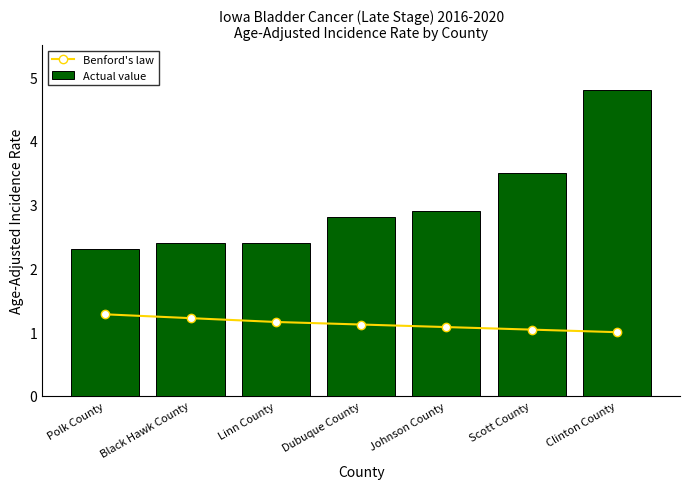

Reading right to left, extract all data points from this chart.

Benford's law: Clinton County=1.0	Scott County=1.0	Johnson County=1.1	Dubuque County=1.1	Linn County=1.2	Black Hawk County=1.2	Polk County=1.3
Actual value: Clinton County=4.8	Scott County=3.5	Johnson County=2.9	Dubuque County=2.8	Linn County=2.4	Black Hawk County=2.4	Polk County=2.3